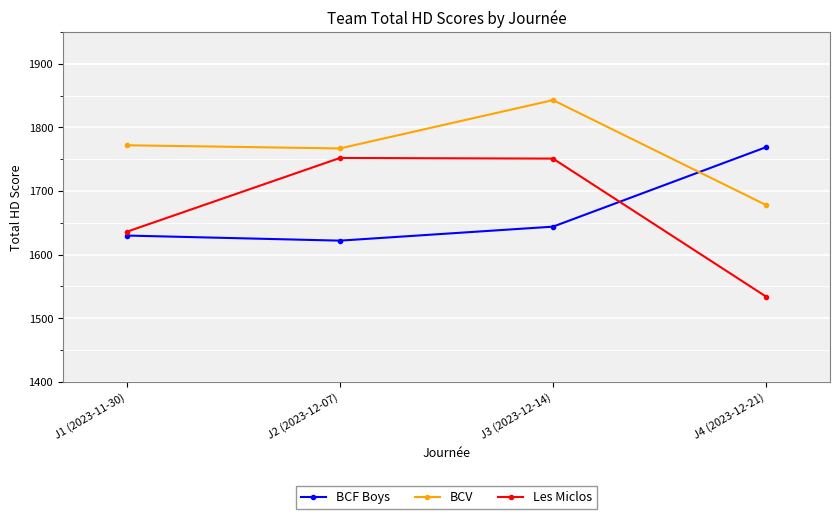

At how many categories does at least one series exceed 1587?

4